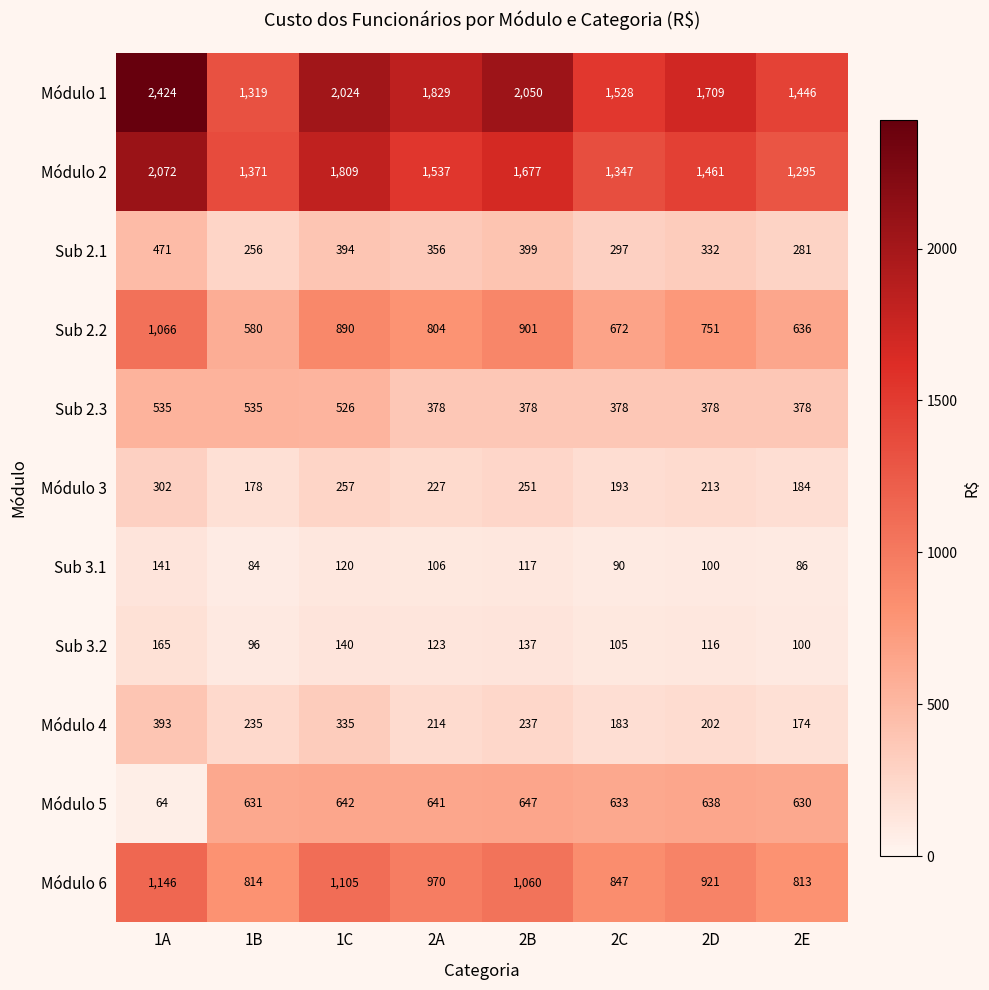

What is the maximum value for Módulo 1?

2424